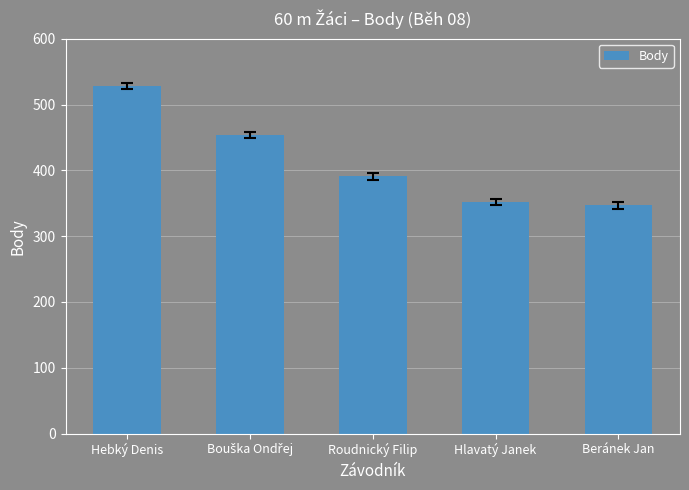

Is it true that the value at Hebký Denis is 804?

False